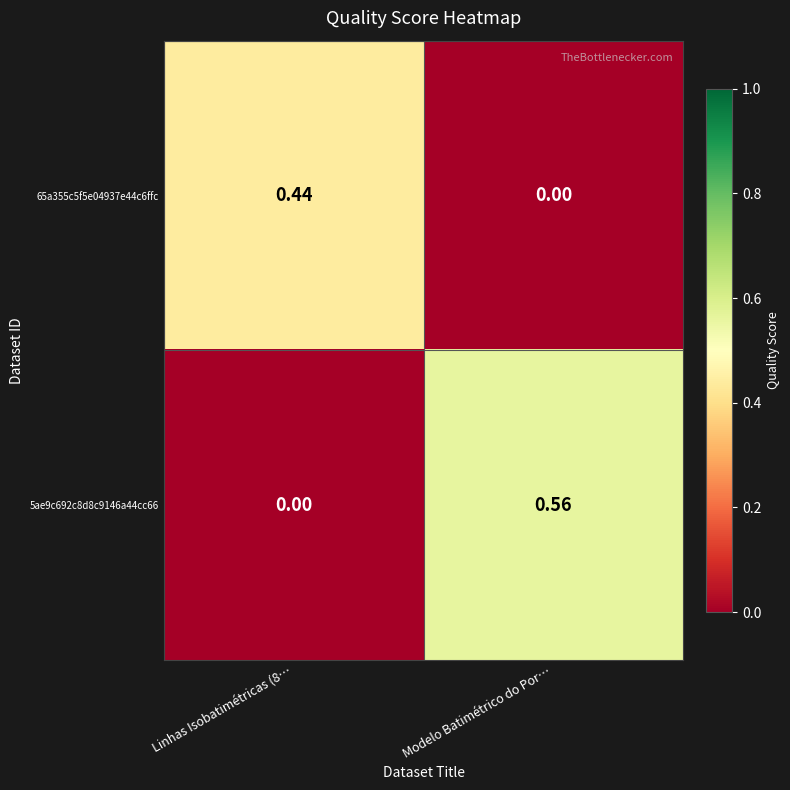

Where is 65a355c5f5e04937e44c6ffc nearest to the value 0?

Modelo Batimétrico do Por…